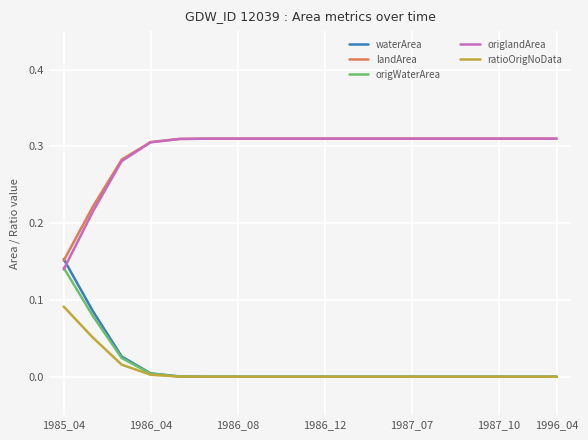

Which category has the lowest value in the landArea series?

1985_04